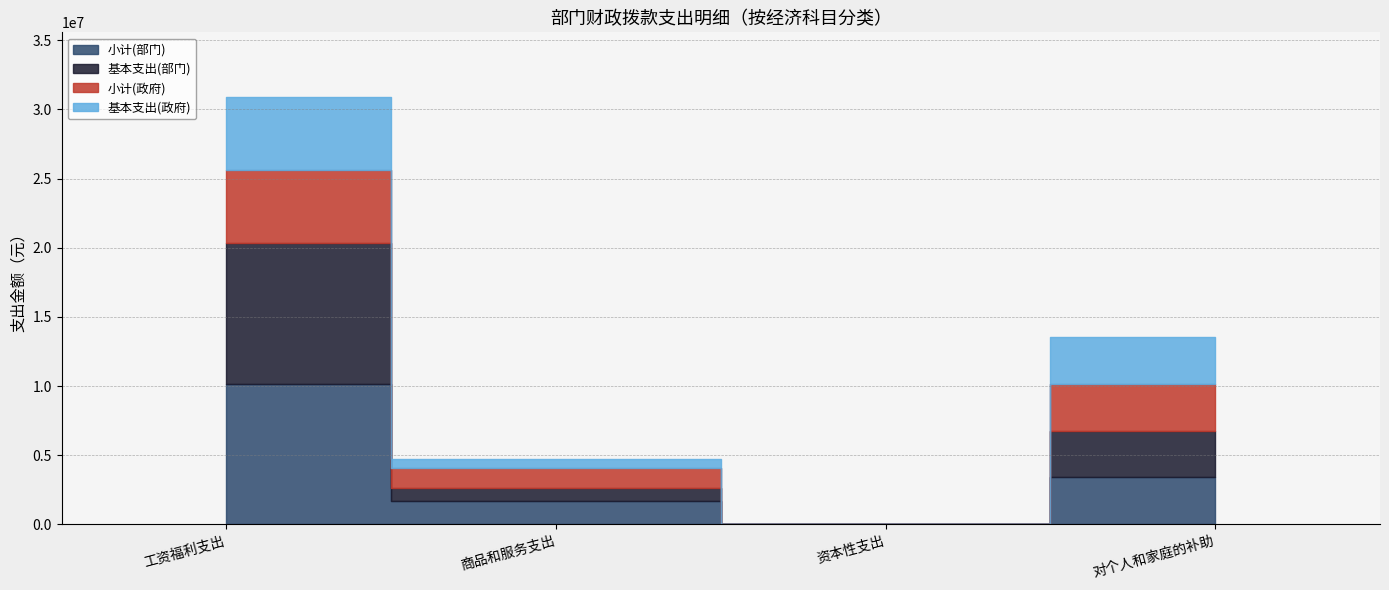

How many intersections are there between 小计(部门) and 小计(政府)?

1